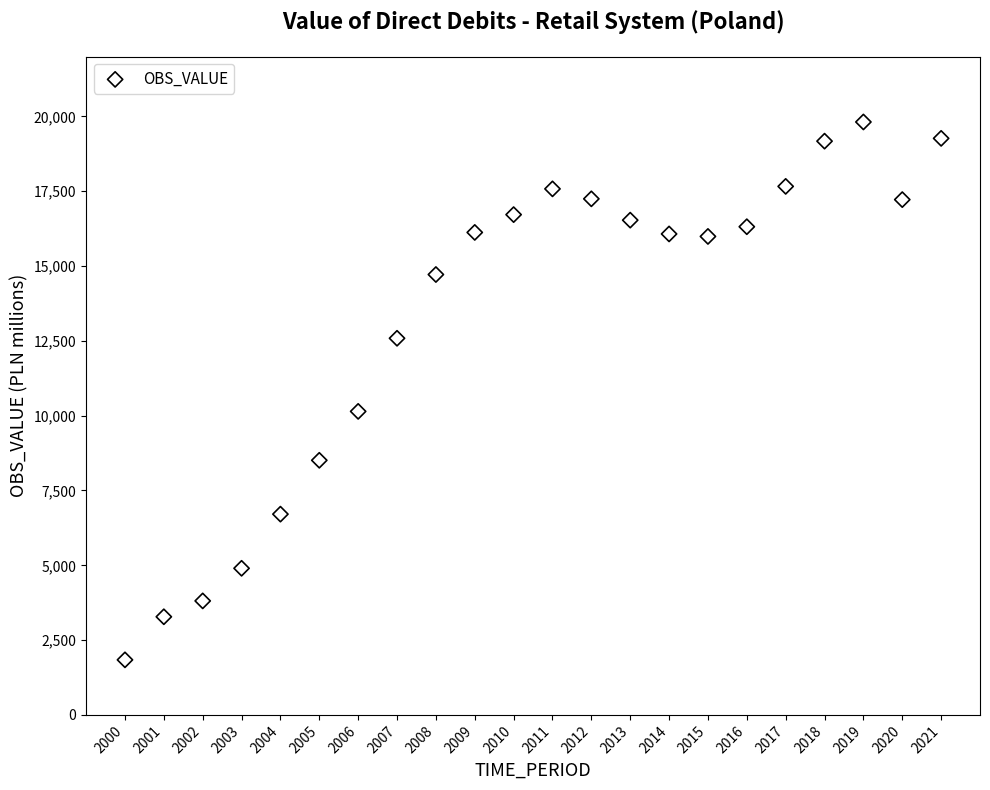

What Y value in the scatter plot is closest to 10828?

10144.1